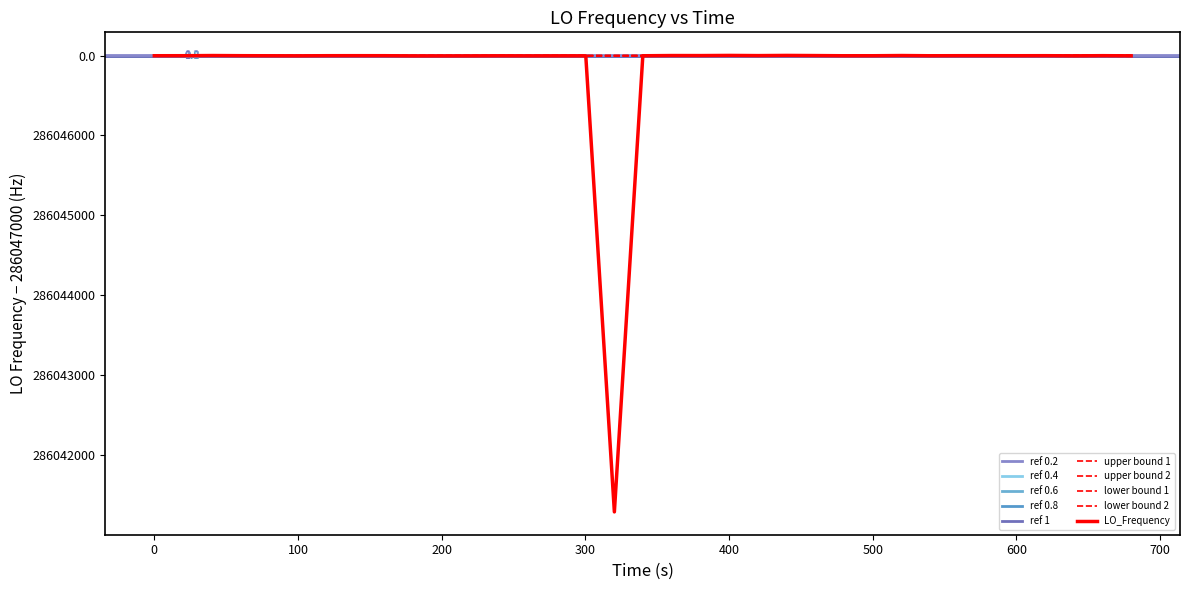

What is the difference between the second highest and second lowest values?

5.9